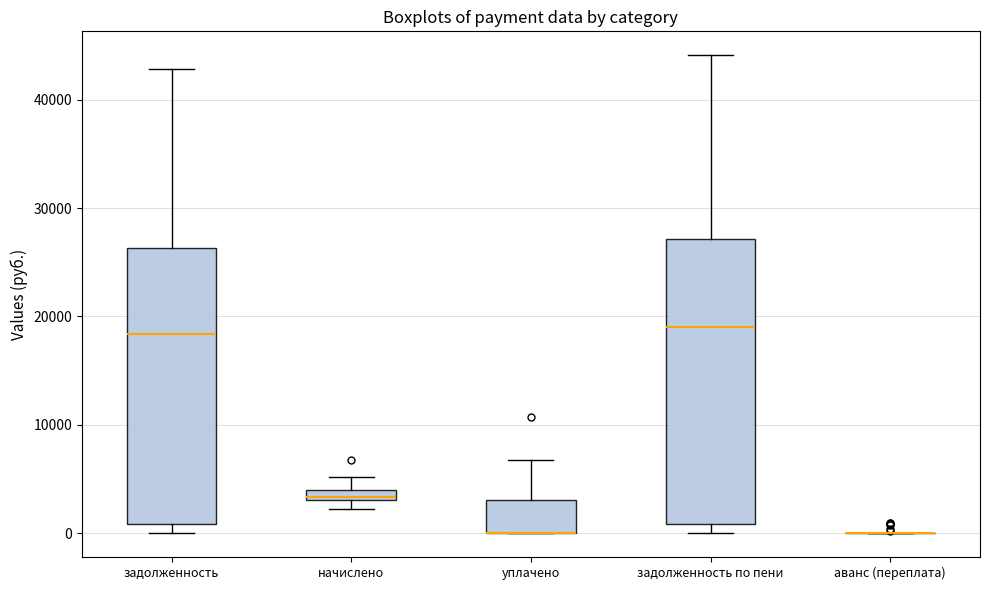

Where is the lower edge of the box for задолженность on the y-axis? The values are not printed on the chart, so give them approximately, as read against the axis.

1000